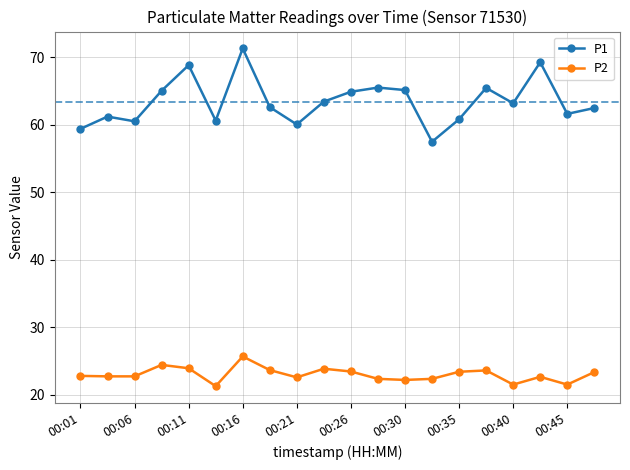

True or false: P2 has more than 1 points higher than both neighbors.

True